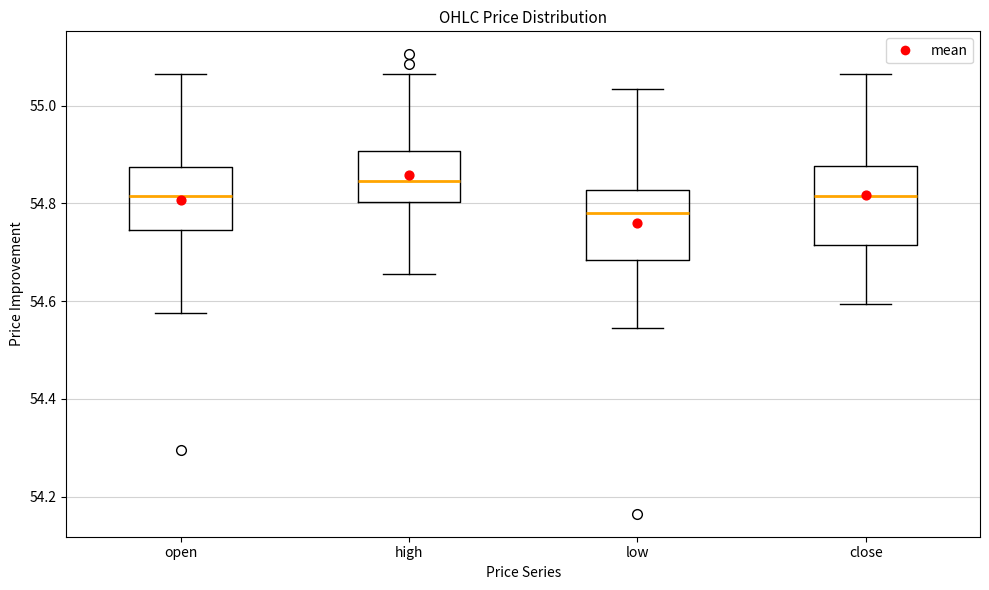

Which box's median line is the highest?

high